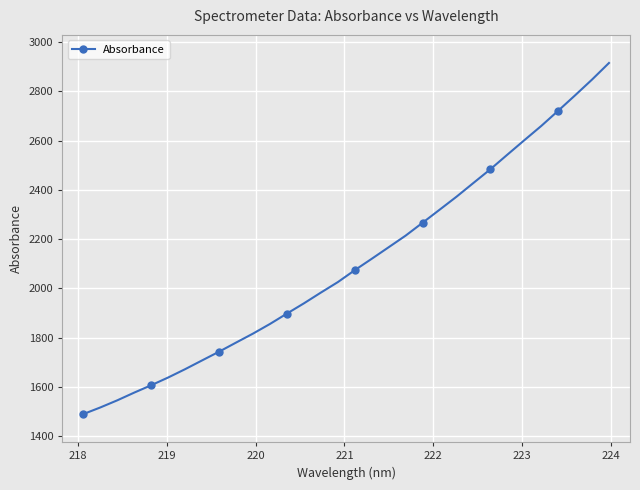

What is the average value?

2103.3